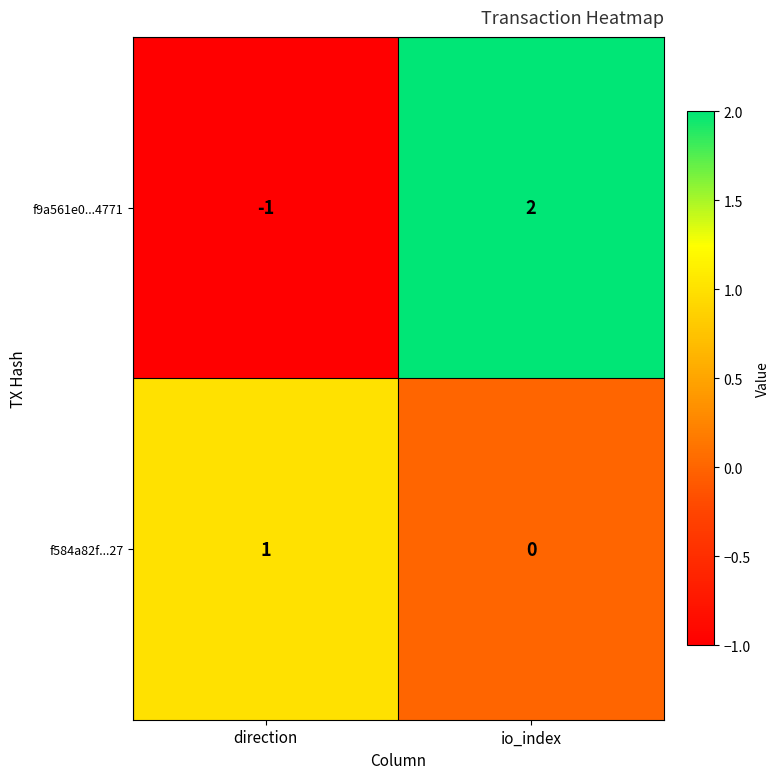

Is it true that f9a561e0...4771 equals -2 at direction?

False